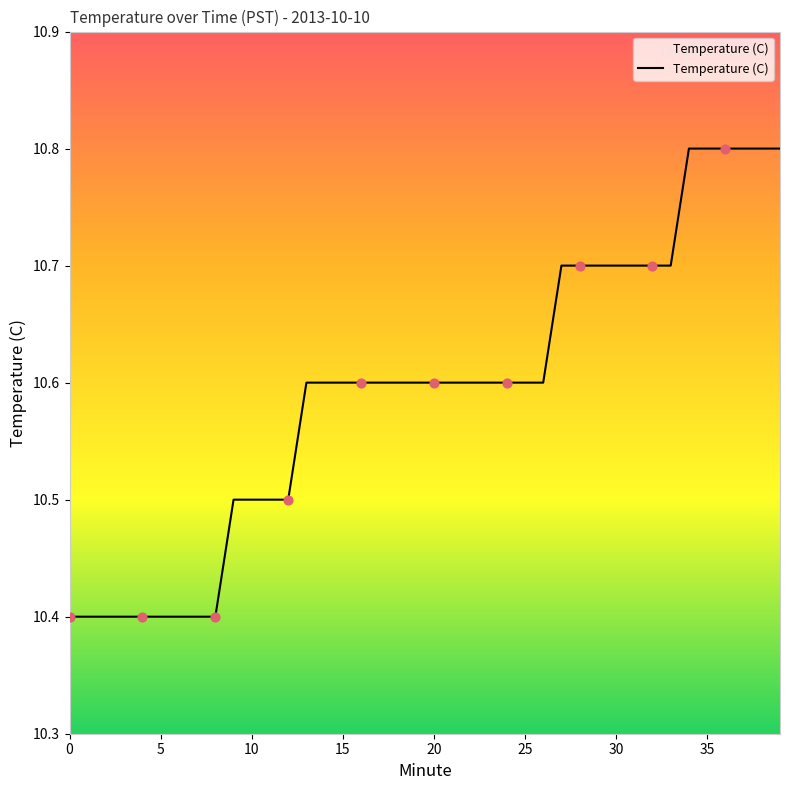

What is the difference between the maximum and minimum values?

0.4